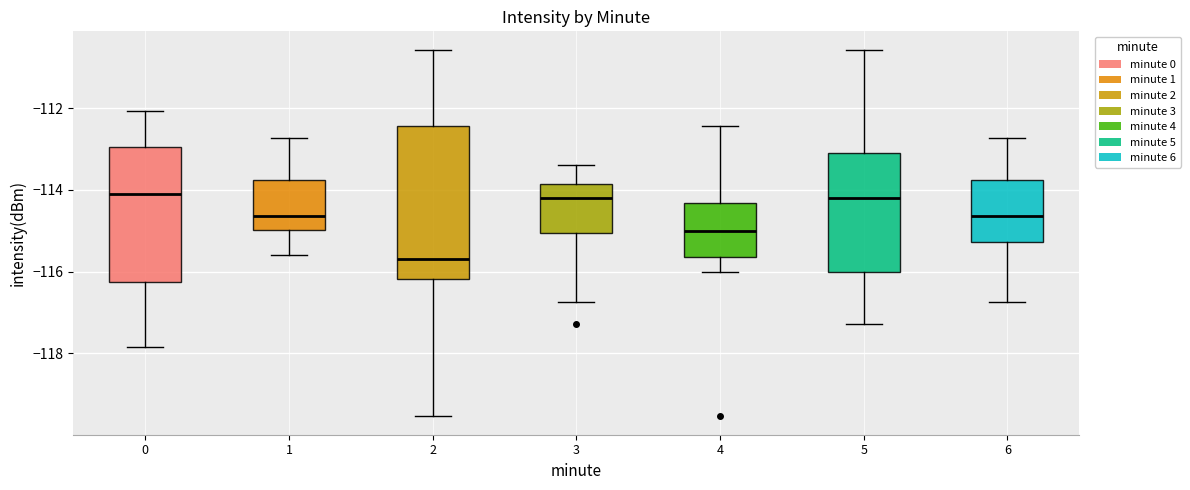

Reading left to right, read every box against the y-axis: the position of its median line, the range the box covers, and the ends of its whiskers. The values are not printed on the chart, so give them approximately, as read against the axis.

0: median -114.0, box -116.2 to -113.0, whiskers -117.8 to -112.0
1: median -114.6, box -115.0 to -113.8, whiskers -115.6 to -112.8
2: median -115.6, box -116.2 to -112.4, whiskers -119.6 to -110.6
3: median -114.2, box -115.0 to -113.8, whiskers -116.8 to -113.4
4: median -115.0, box -115.6 to -114.4, whiskers -116.0 to -112.4
5: median -114.2, box -116.0 to -113.0, whiskers -117.2 to -110.6
6: median -114.6, box -115.2 to -113.8, whiskers -116.8 to -112.8